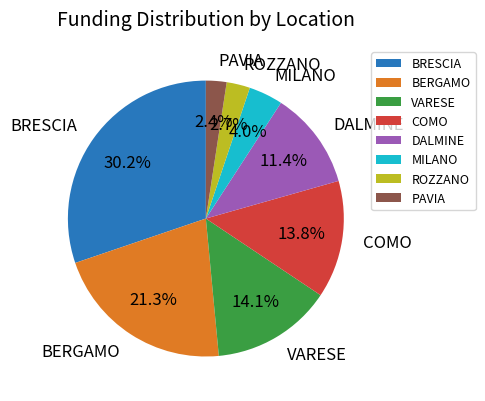

How many segments does this pie chart have?

8